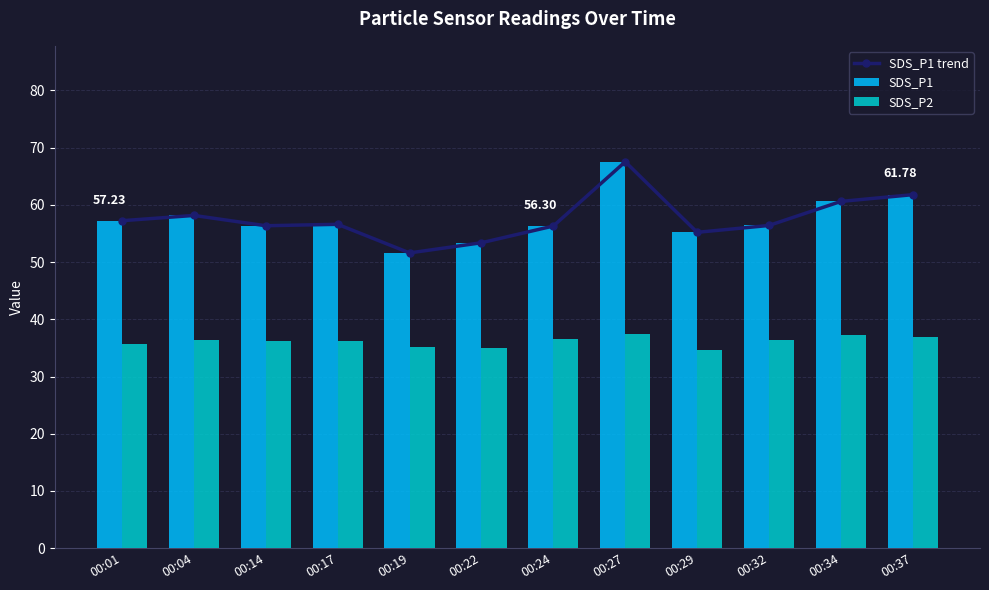

What is the difference between the maximum and minimum values in the SDS_P2 series?

2.8